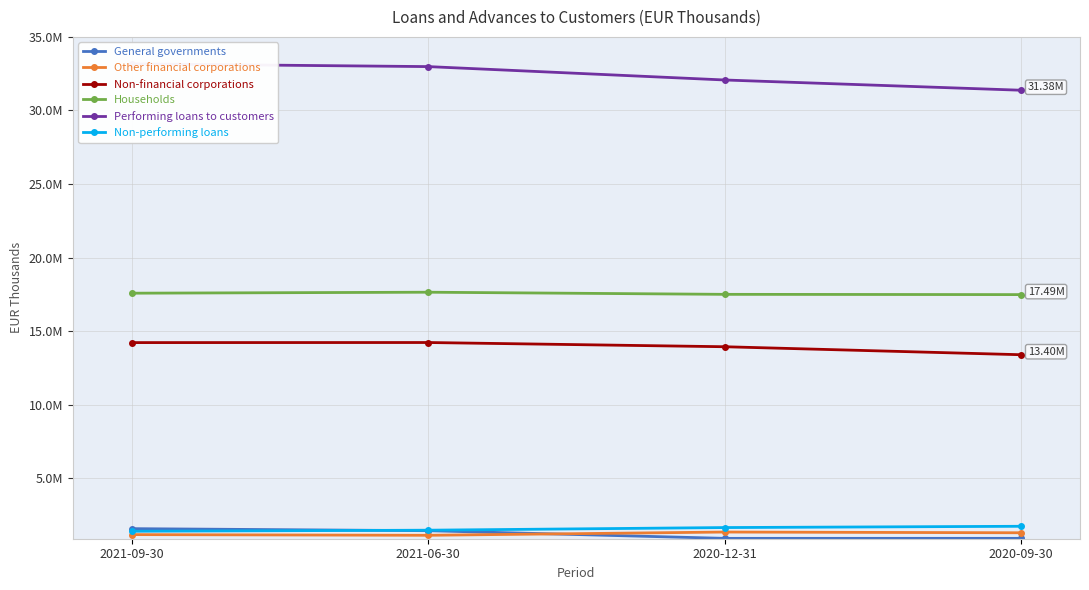

At which label is Non-performing loans closest to 1575707?

2020-12-31